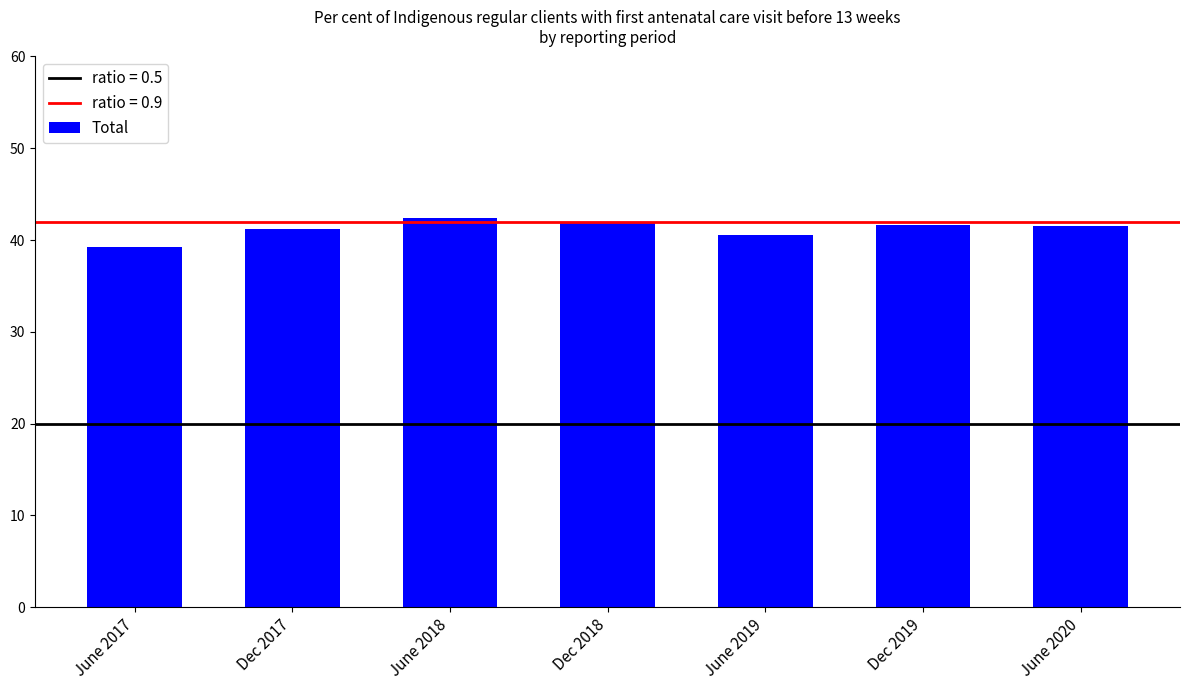

What position from the right is Dec 2017?

6